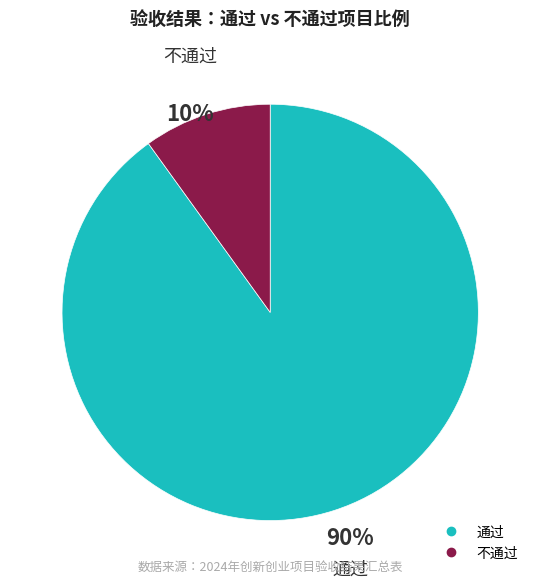

To the nearest percent, what is the average slice percentage?

50%